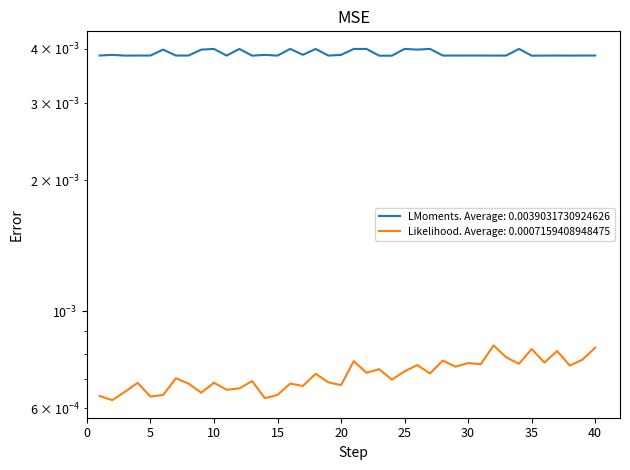

True or false: there are more than 1 points higher than both neighbors.

True